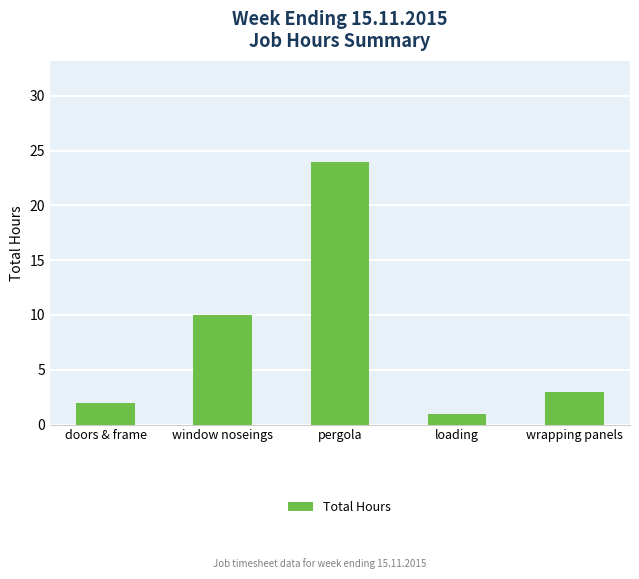

Reading left to right, list all the values displayed in this chart.

doors & frame=2	window noseings=10	pergola=24	loading=1	wrapping panels=3